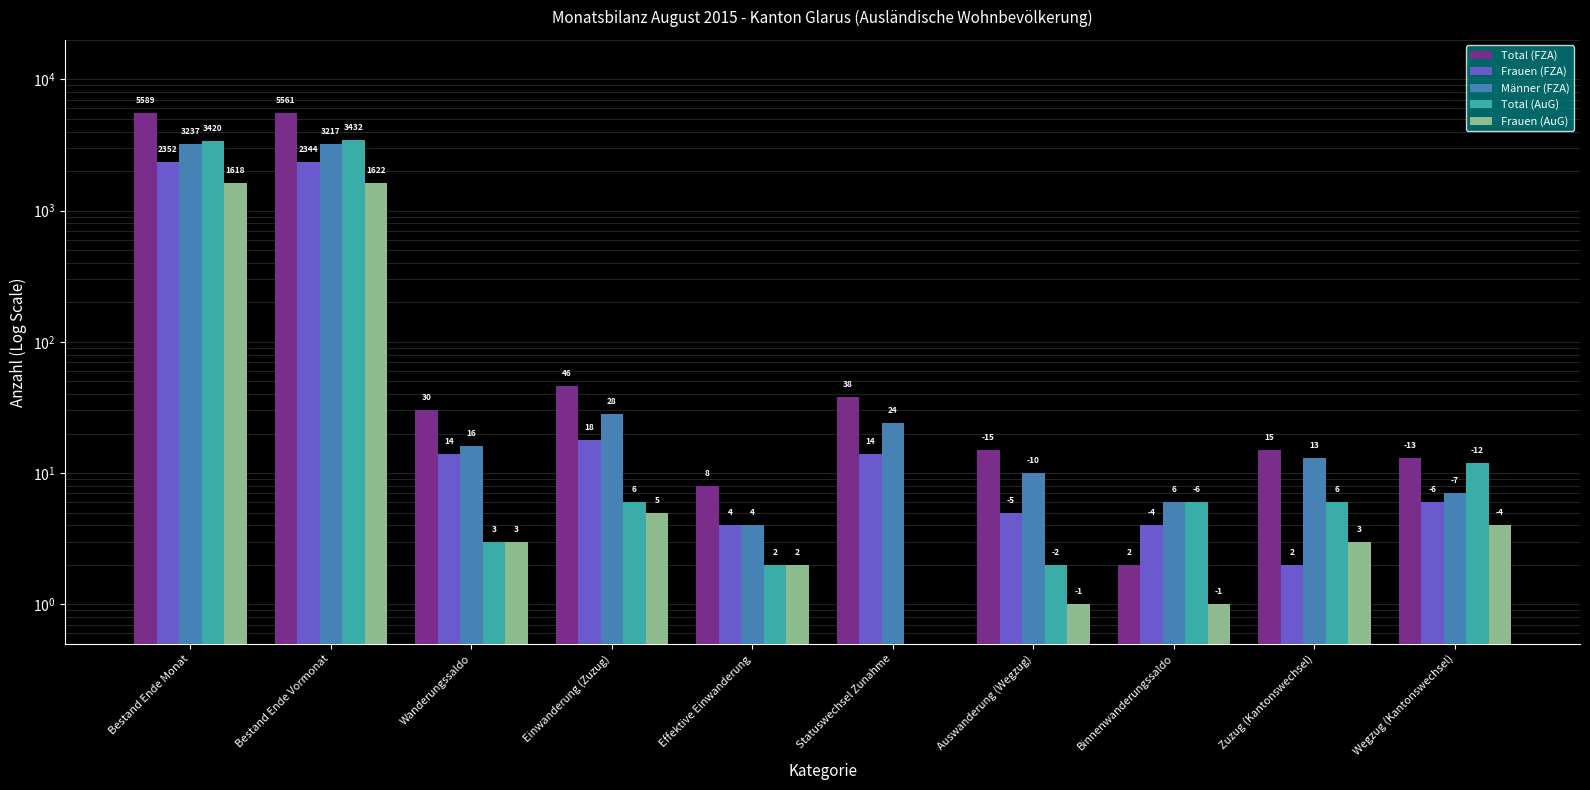

What is the label of the 3rd bar from the left?

Wanderungssaldo